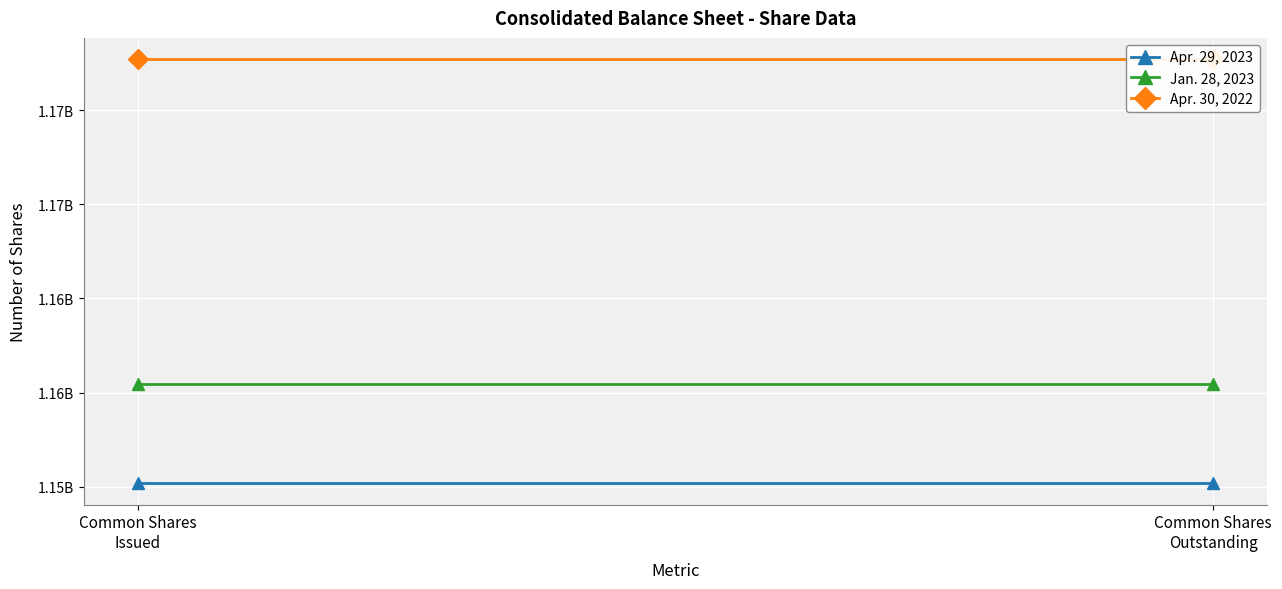

Reading left to right, transcribe all the data shown in this chart.

Apr. 29, 2023: 1150179322	1150179322
Jan. 28, 2023: 1155437908	1155437908
Apr. 30, 2022: 1172711116	1172711116